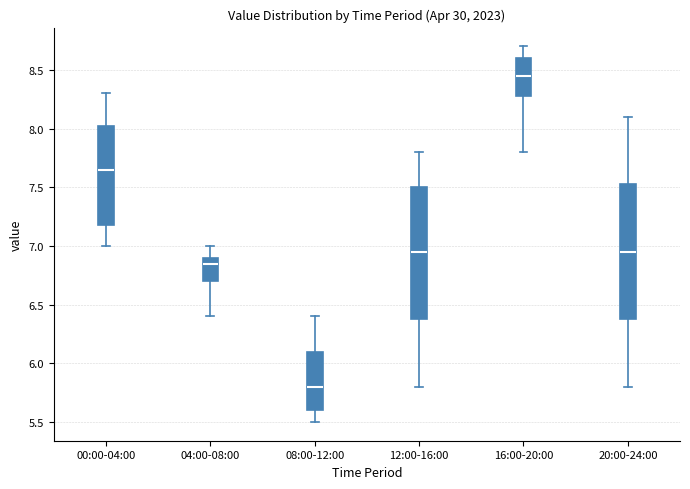

Reading left to right, read every box against the y-axis: the position of its median line, the range the box covers, and the ends of its whiskers. The values are not printed on the chart, so give them approximately, as read against the axis.

00:00-04:00: median 7.65, box 7.20 to 8.05, whiskers 7.00 to 8.30
04:00-08:00: median 6.85, box 6.70 to 6.90, whiskers 6.40 to 7.00
08:00-12:00: median 5.80, box 5.60 to 6.10, whiskers 5.50 to 6.40
12:00-16:00: median 6.95, box 6.40 to 7.50, whiskers 5.80 to 7.80
16:00-20:00: median 8.45, box 8.30 to 8.60, whiskers 7.80 to 8.70
20:00-24:00: median 6.95, box 6.40 to 7.55, whiskers 5.80 to 8.10